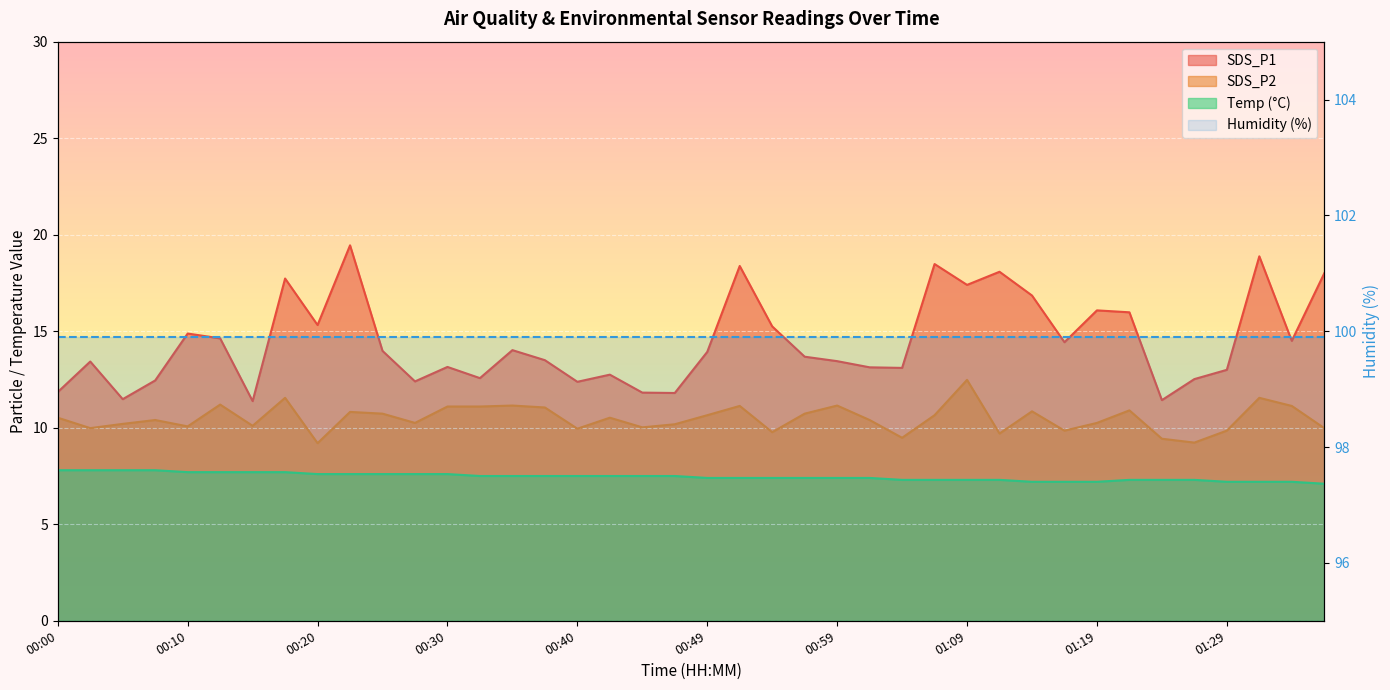

Does the chart display data point markers on the line(s)?

No